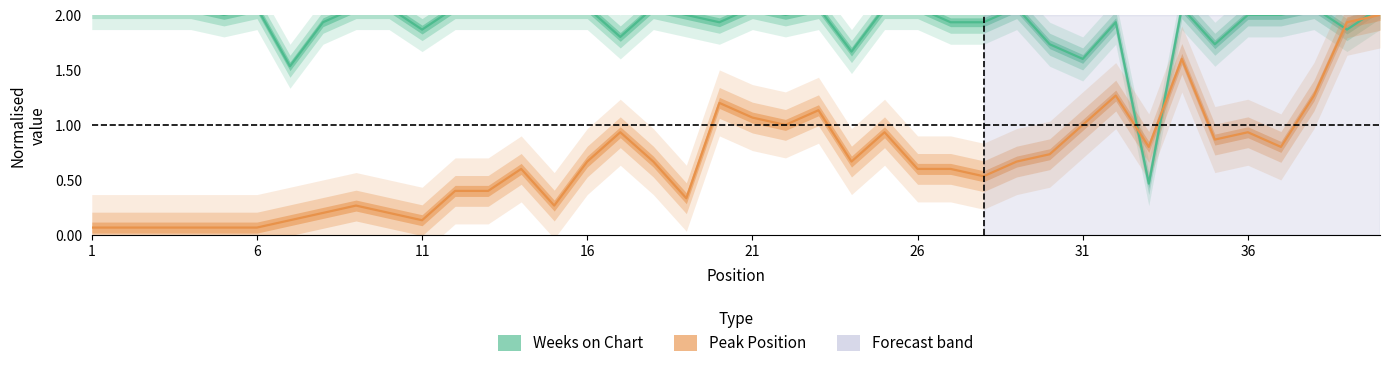

In Weeks on Chart, how many points are lower than both neighbors (excluding endpoints)?

11